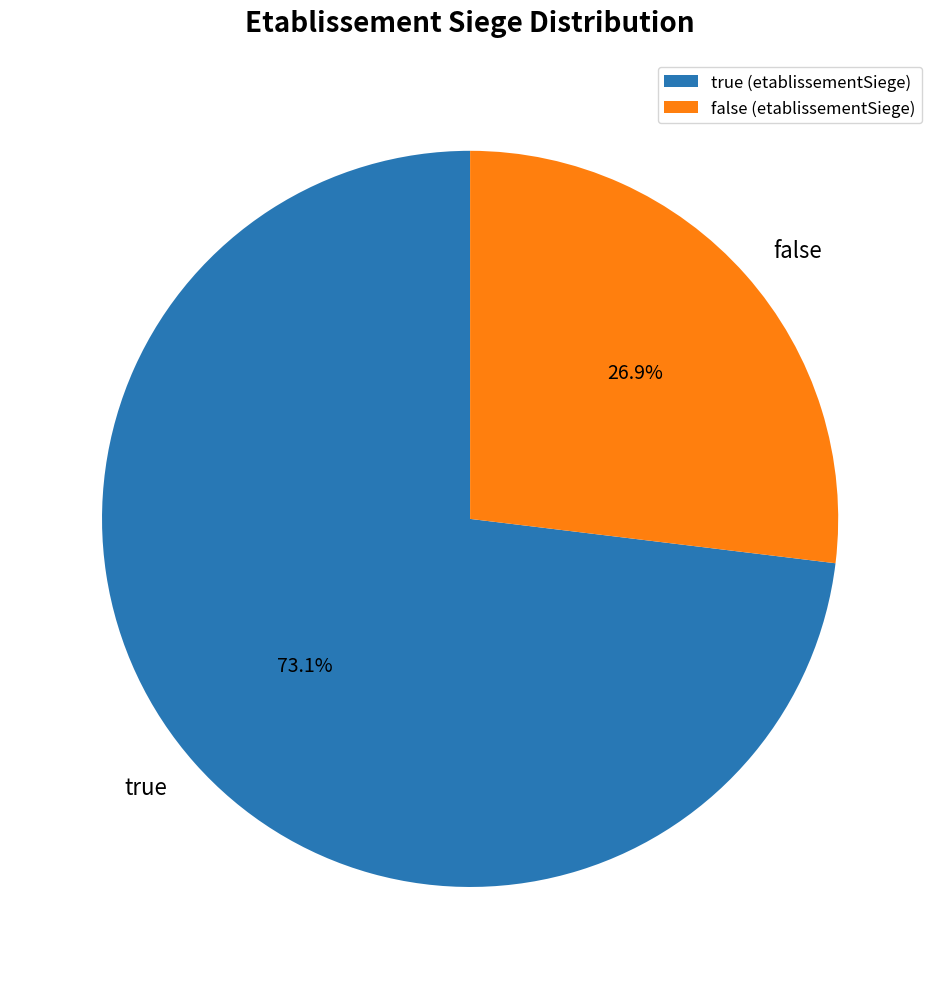

What percentage is the true slice, to the nearest percent?

73%